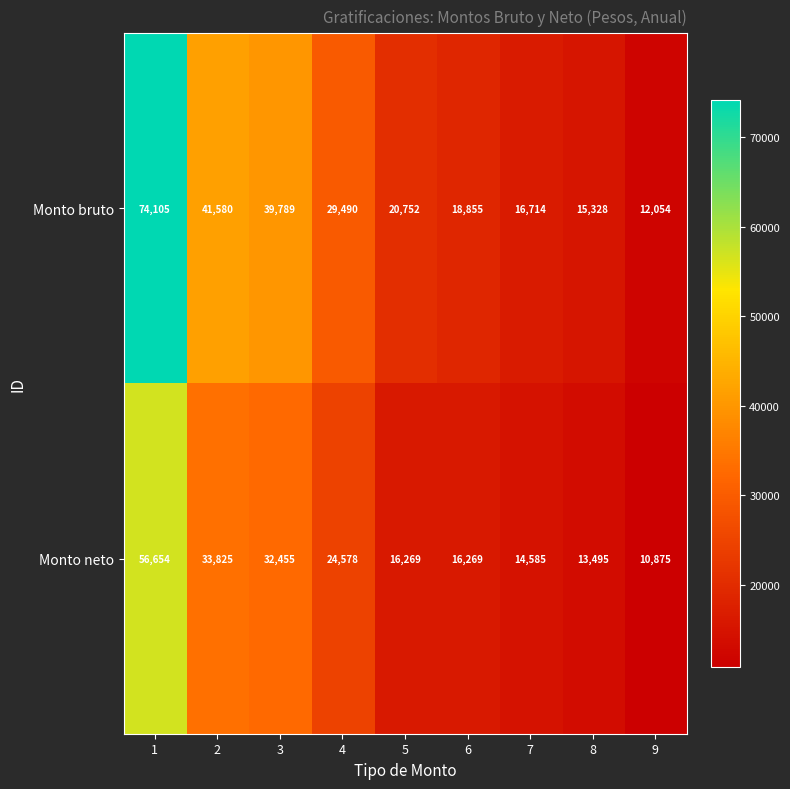

At 7, list the series in order from smallest to largest.

Monto neto, Monto bruto